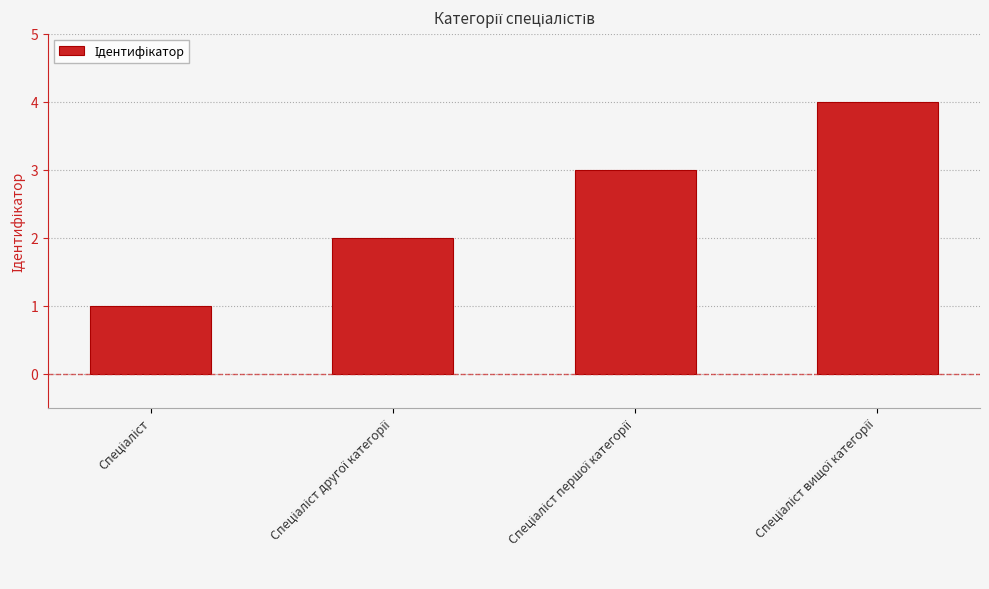

What is the greatest value displayed?

4